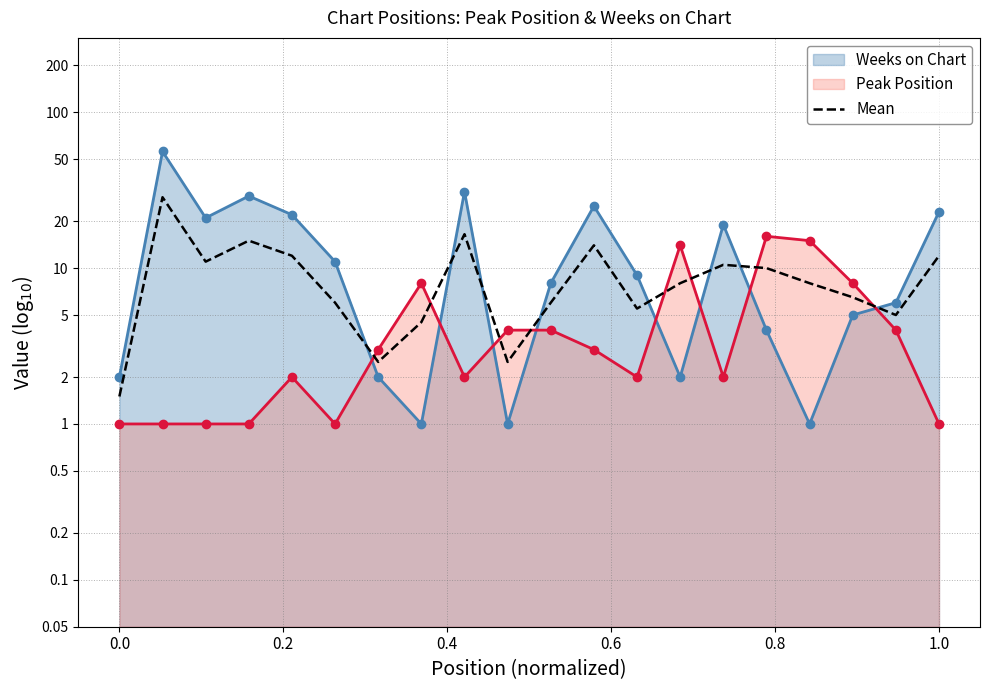

What is the average value of the Weeks on Chart series?

13.9